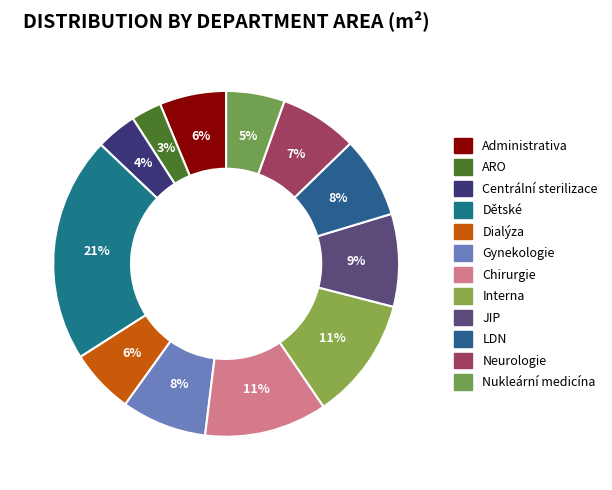

What portion of the pie excludes Centrální sterilizace?

96.2%